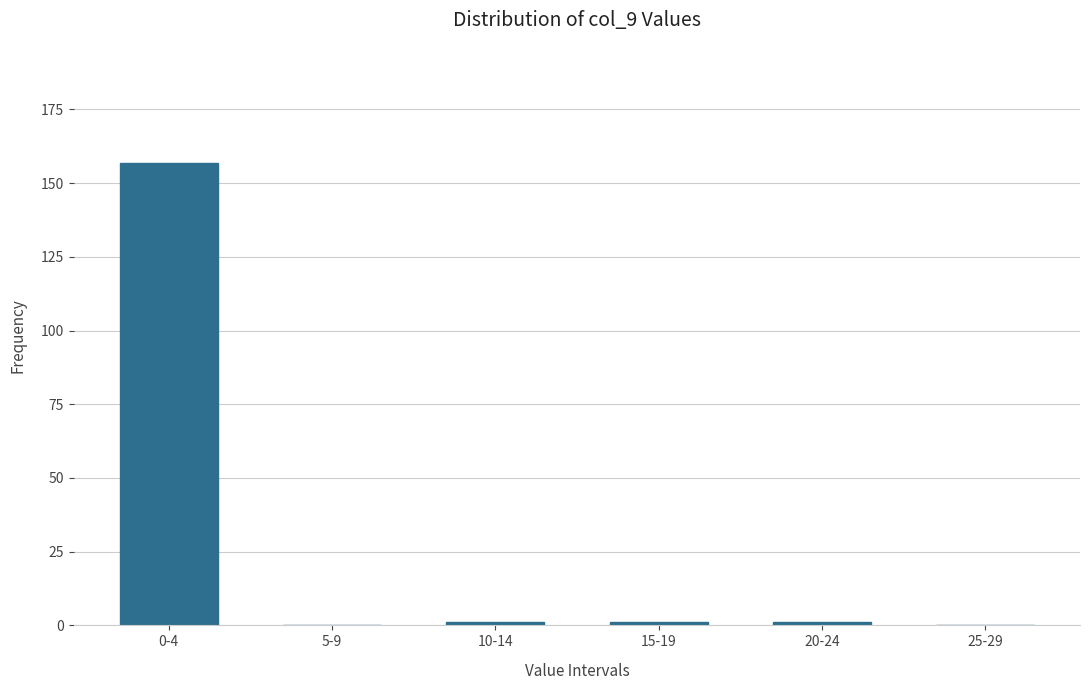

Reading left to right, list all the values displayed in this chart.

0-4=157	5-9=0	10-14=1	15-19=1	20-24=1	25-29=0